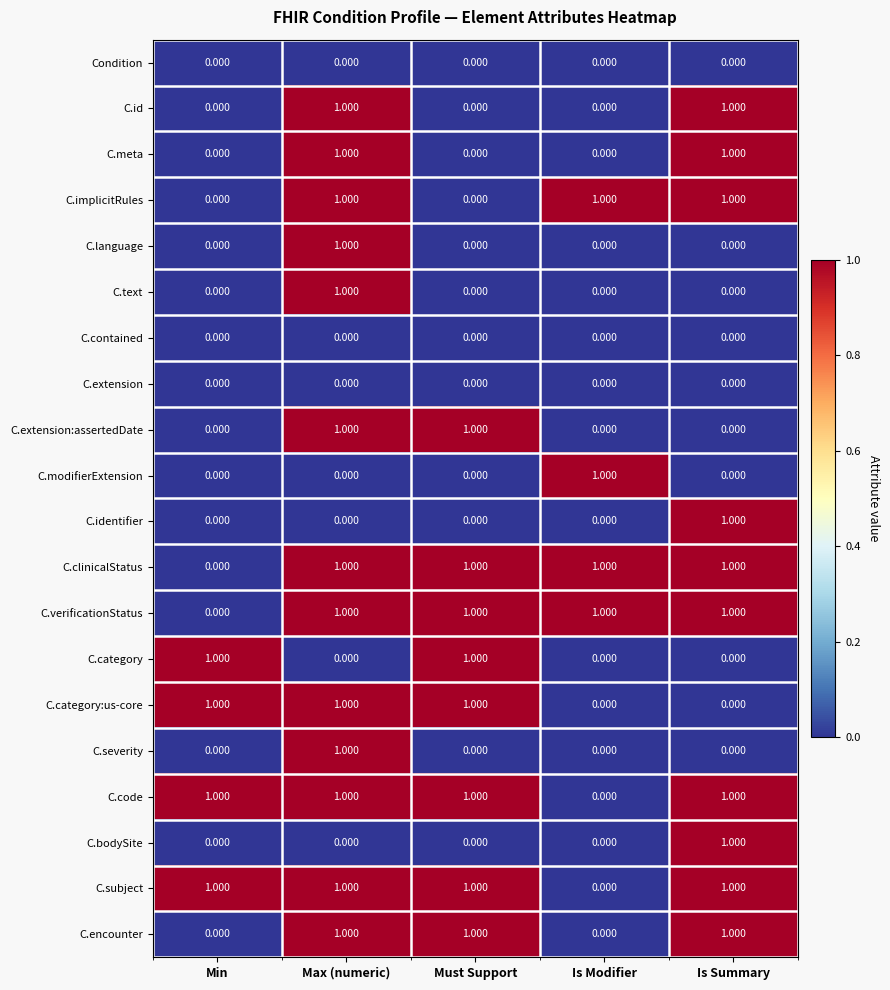

At which category is the sum across all series the highest?

Max (numeric)